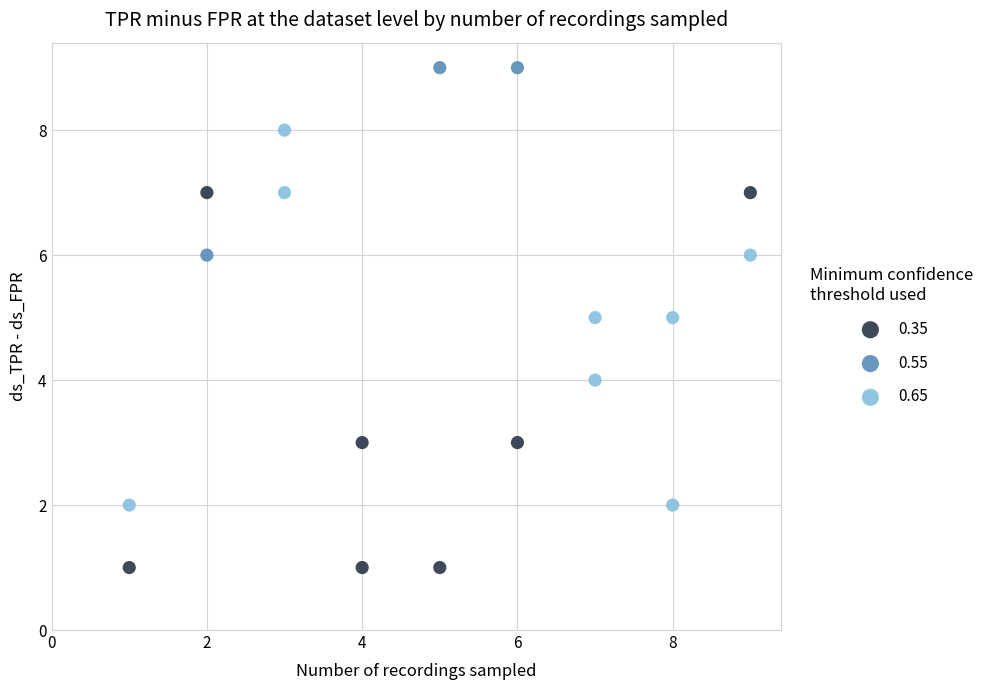

Which series contains the highest Y value?

0.55